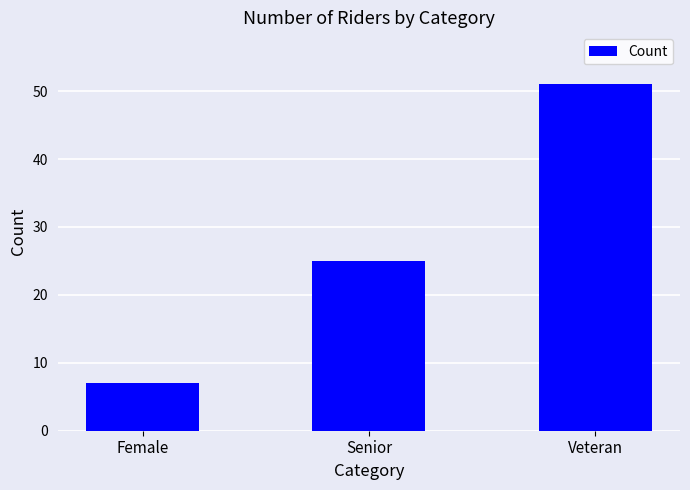

Between Veteran and Female, which is larger?

Veteran